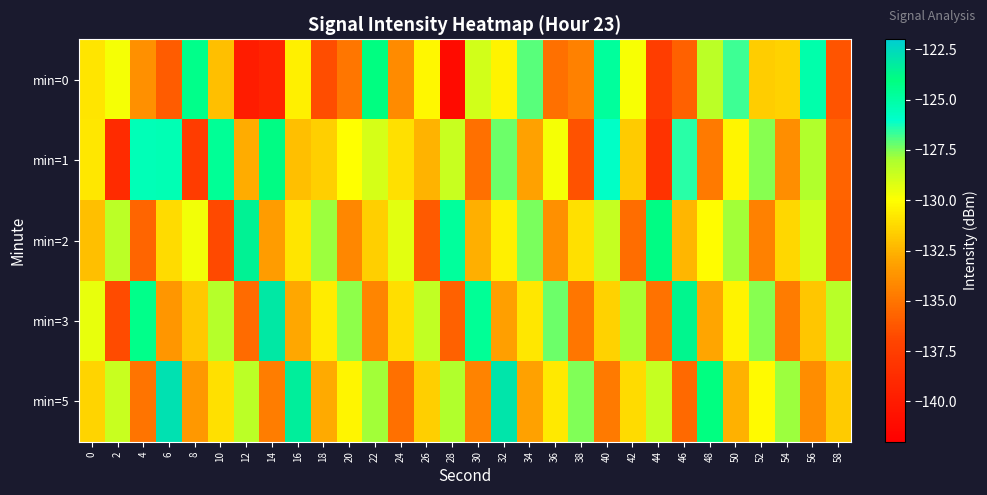

What is the difference between the highest and lowest values at 12?

16.4